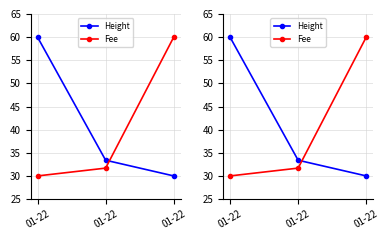

How many lines are shown in the chart?

2